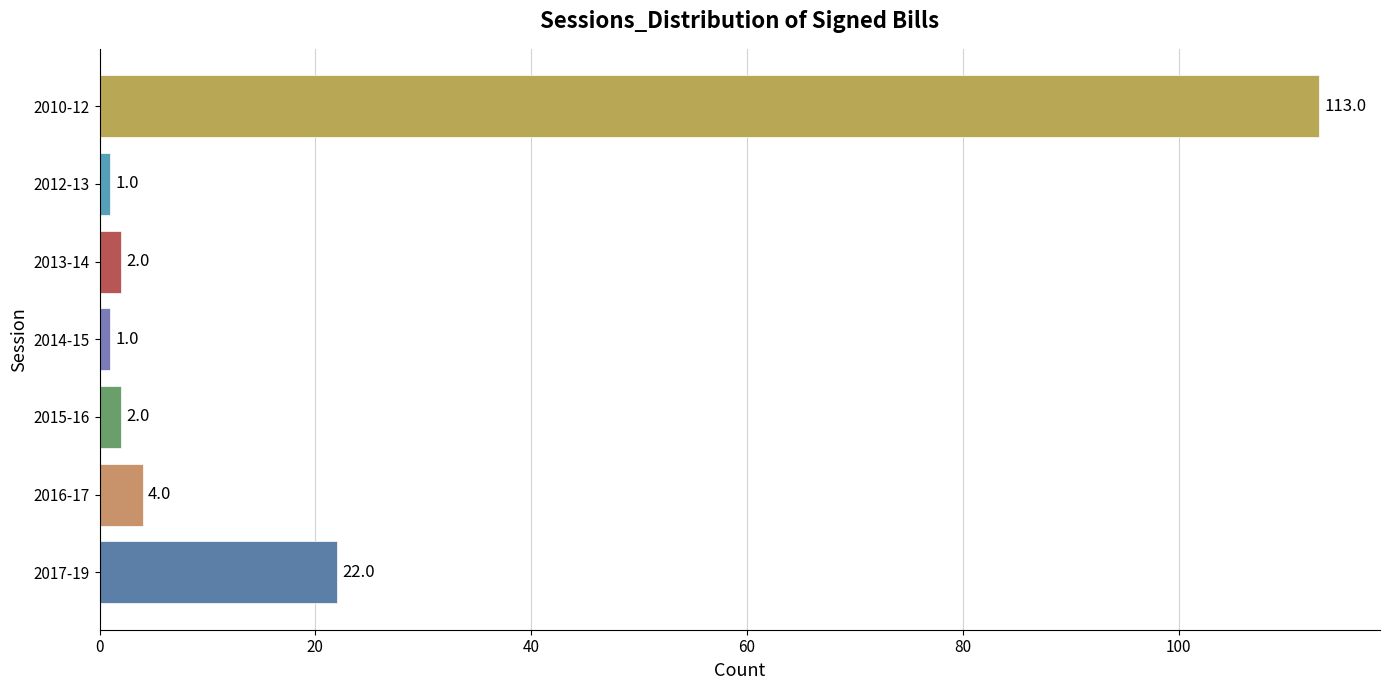

Are the bars grouped side by side (vs. stacked)?

No